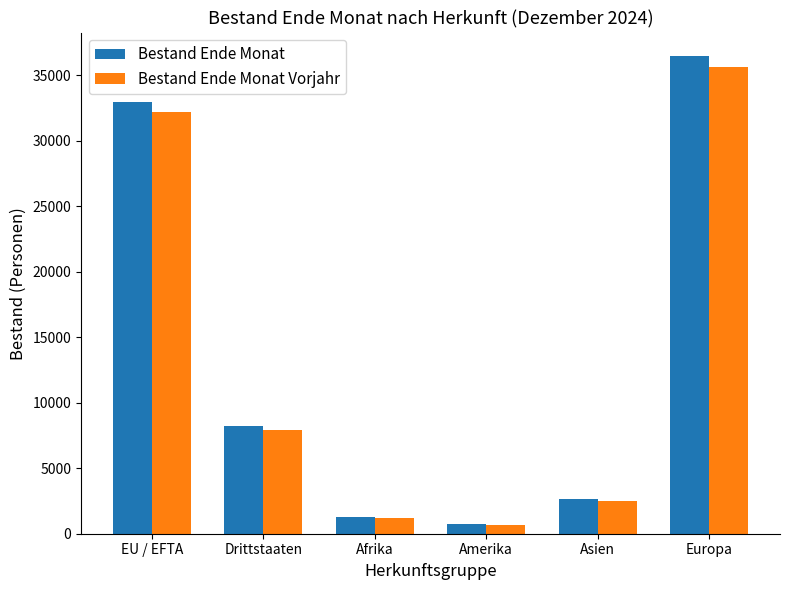

Reading left to right, extract all data points from this chart.

Bestand Ende Monat: 32990	8208	1287	718	2661	36457
Bestand Ende Monat Vorjahr: 32176	7909	1199	699	2491	35622